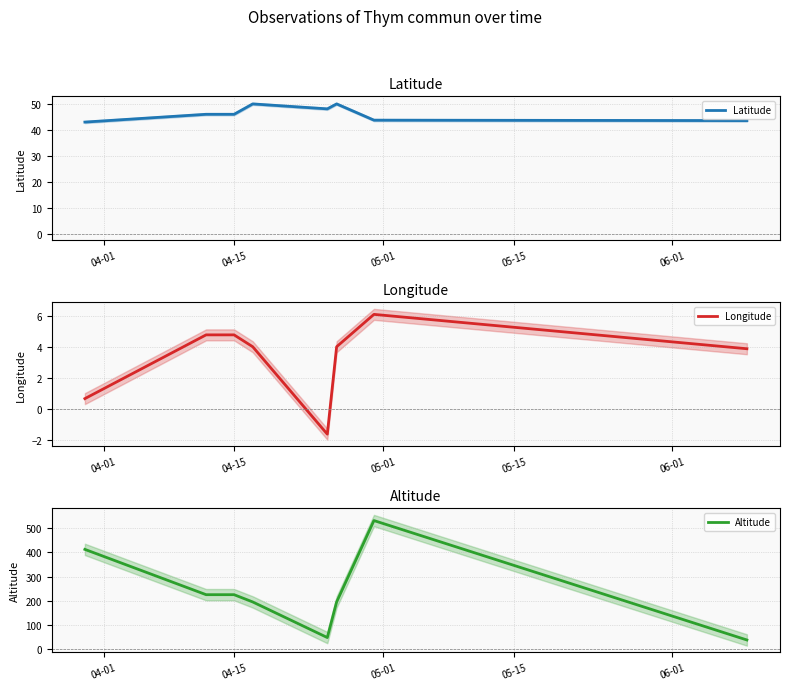

True or false: Longitude and Altitude cross at least once.

False